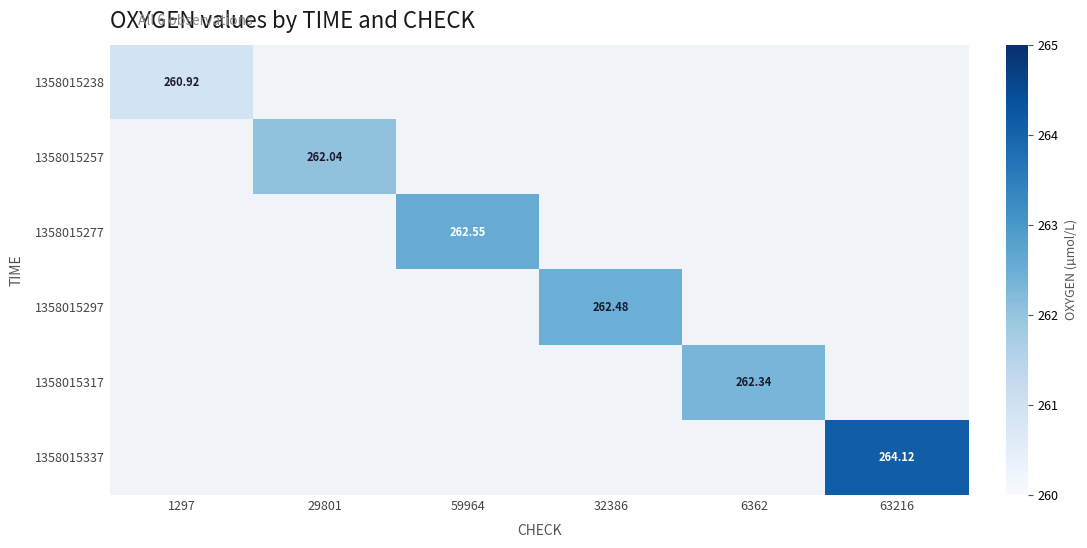

Is the value of 1358015277 at 59964 greater than the value of 1358015257 at 29801?

Yes